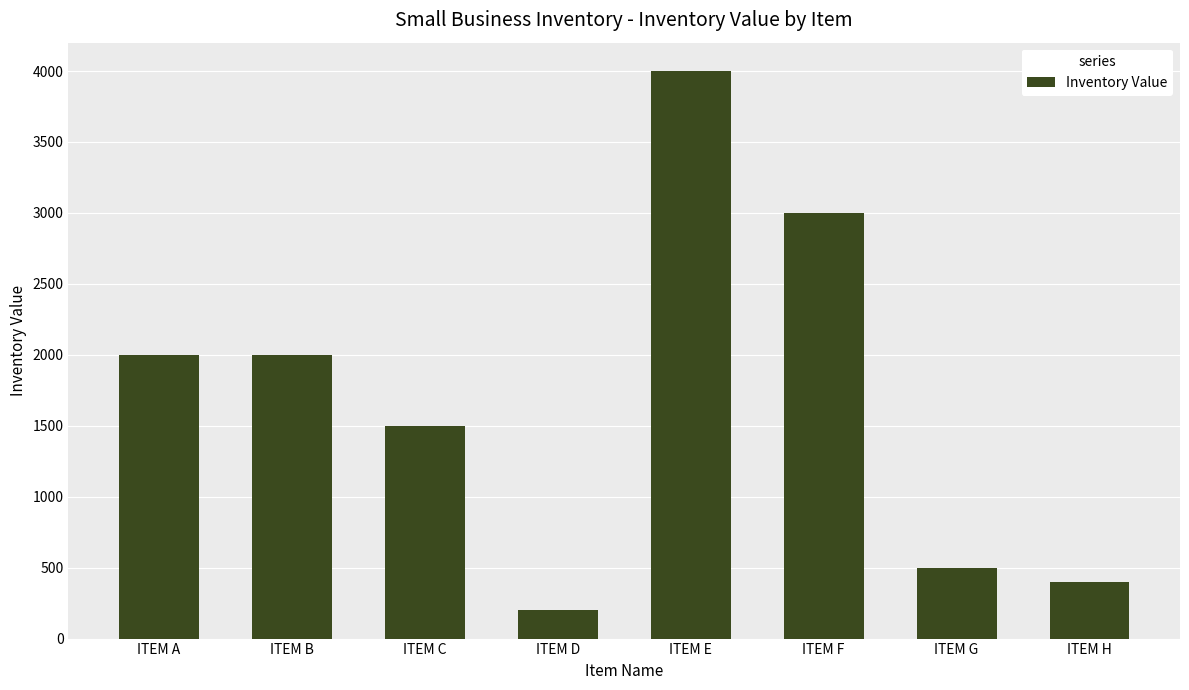

Approximately how many times larger is the value at ITEM C compared to ITEM A?

0.8